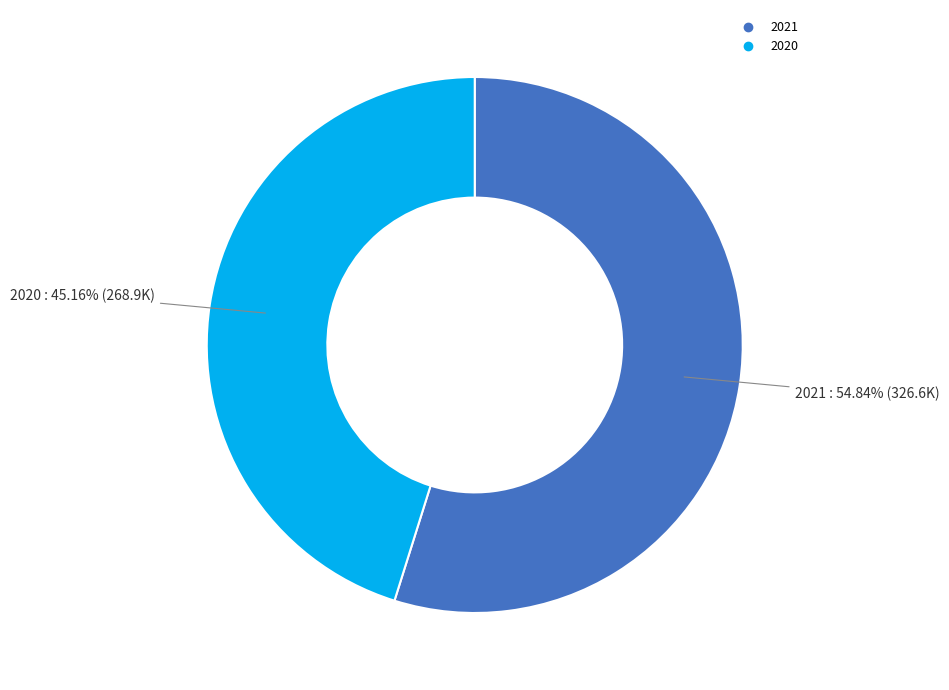

To the nearest percent, what is the difference between the 2020 and 2021 slice percentages?

10%